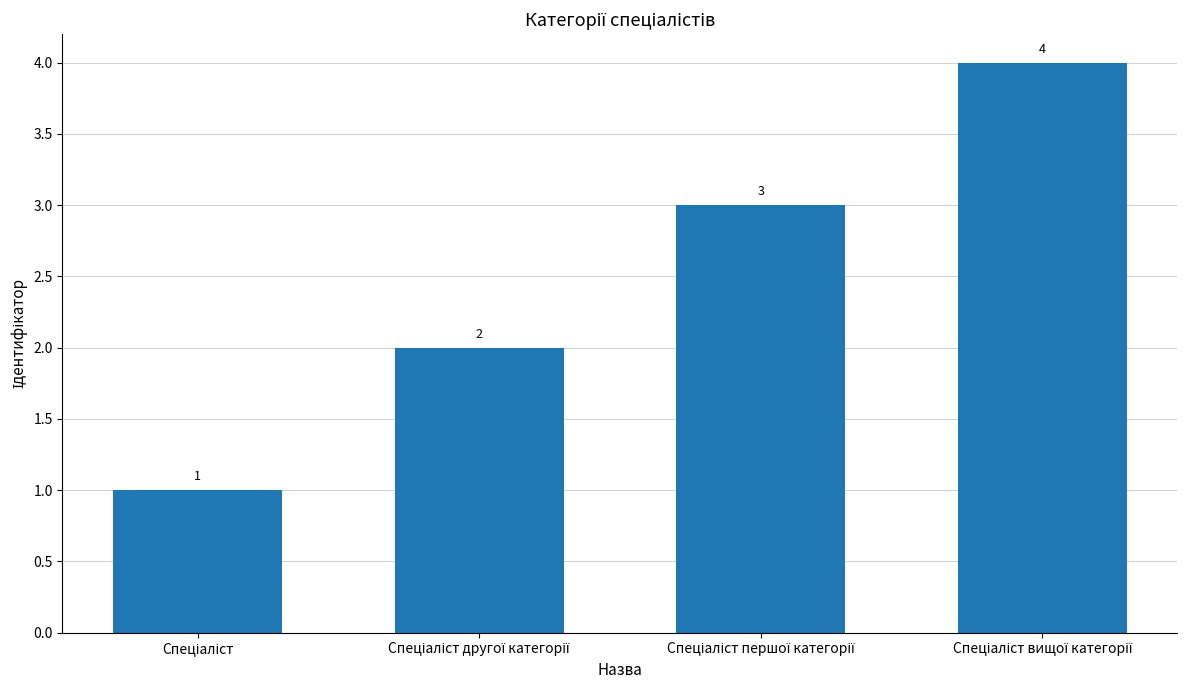

What is the greatest value displayed?

4